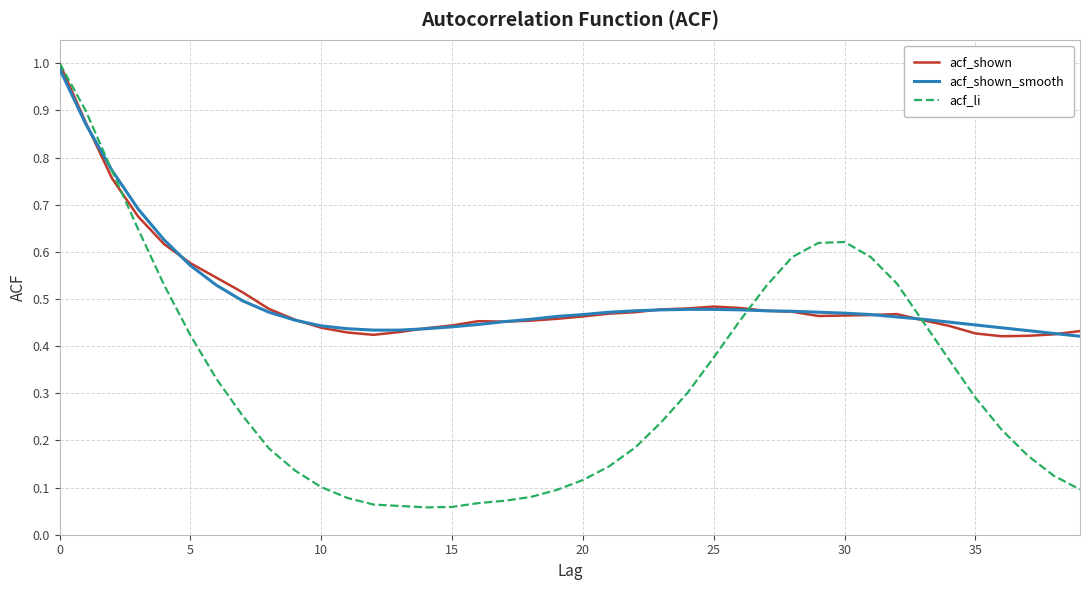

Which series has the widest spread of values?

acf_li